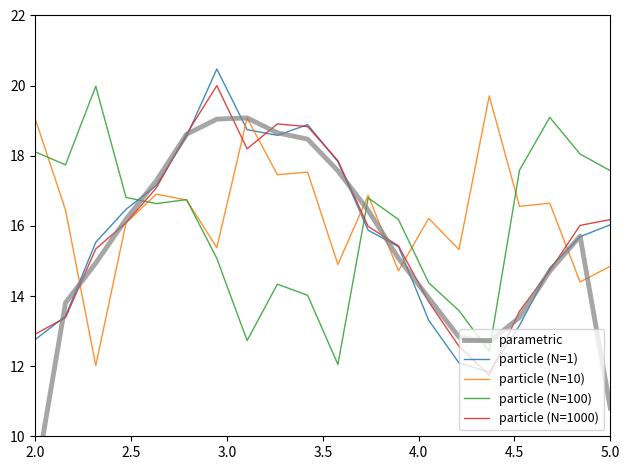

At how many categories does at least one series exceed 10?

20